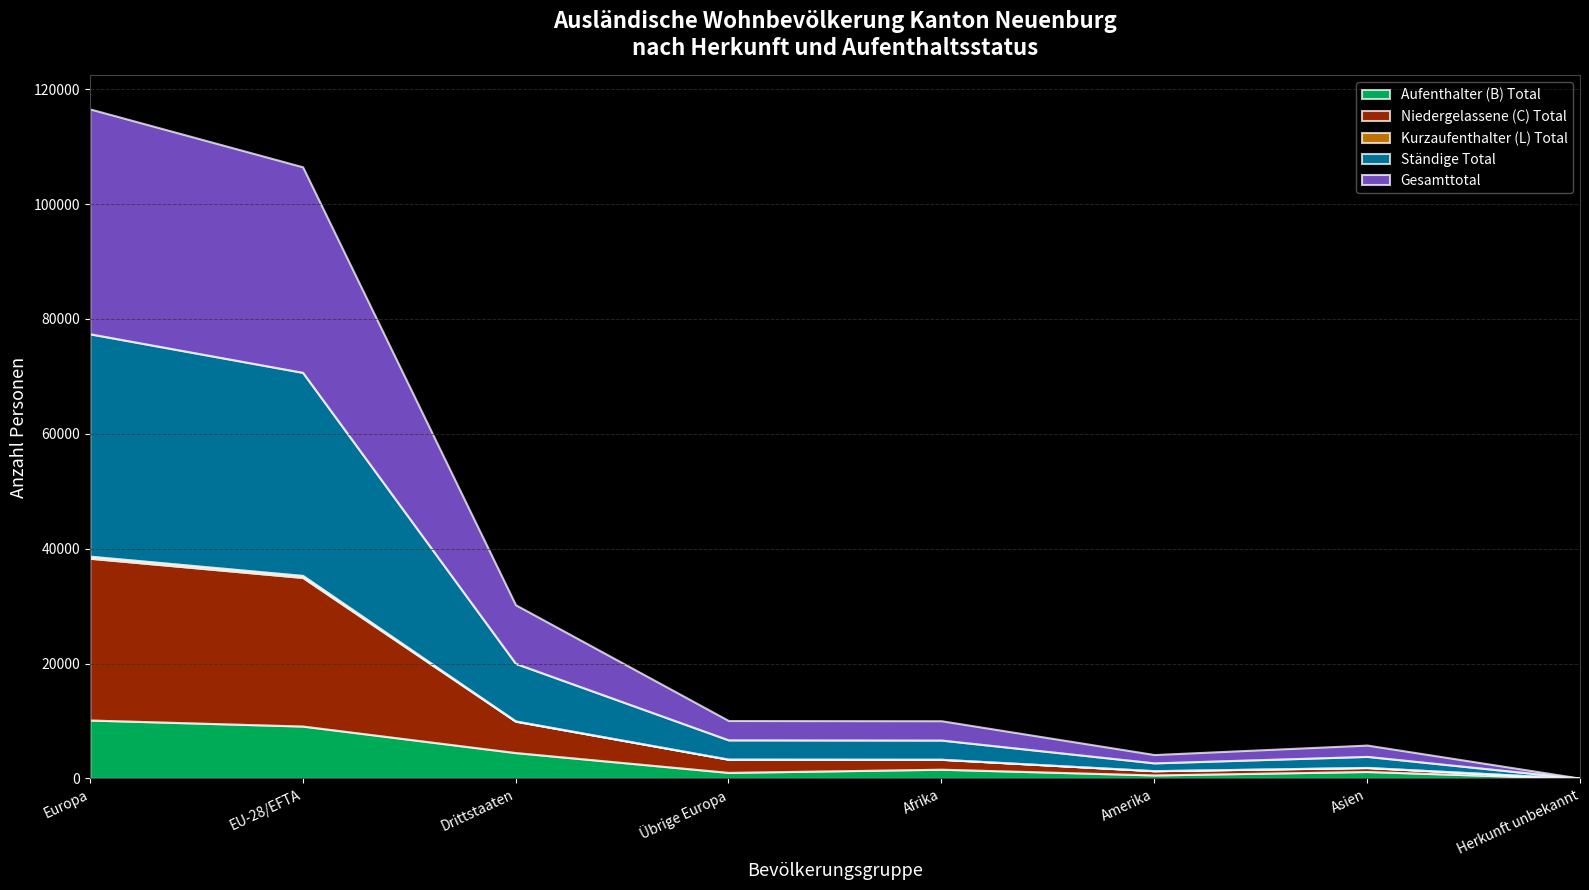

What is the total value across all series at Afrika?

10048